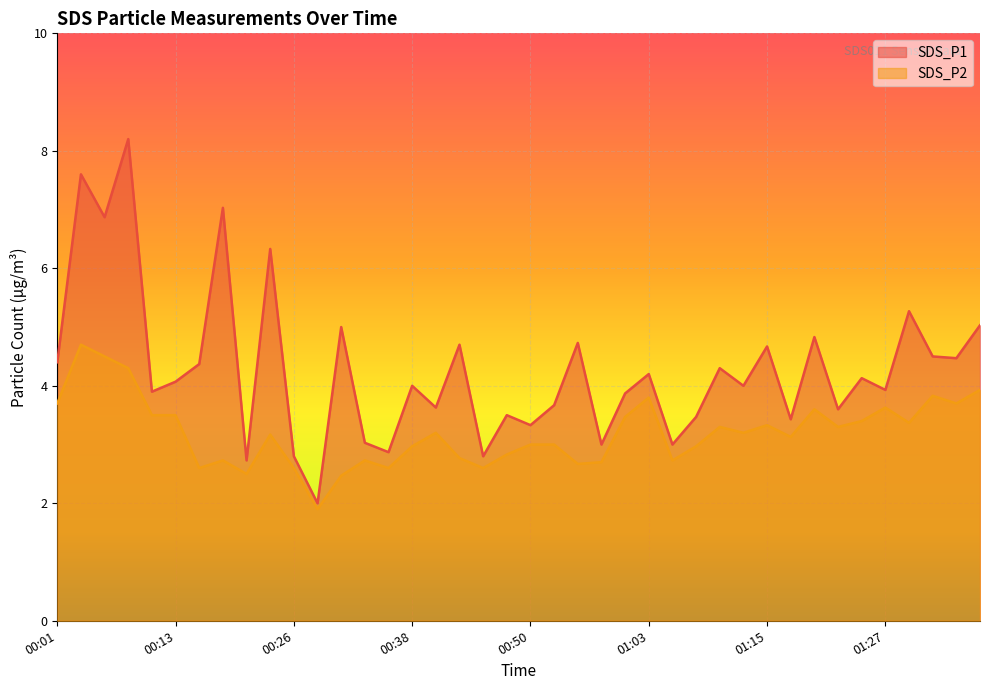

Is it true that SDS_P1 equals 2.9 at 00:36?

True